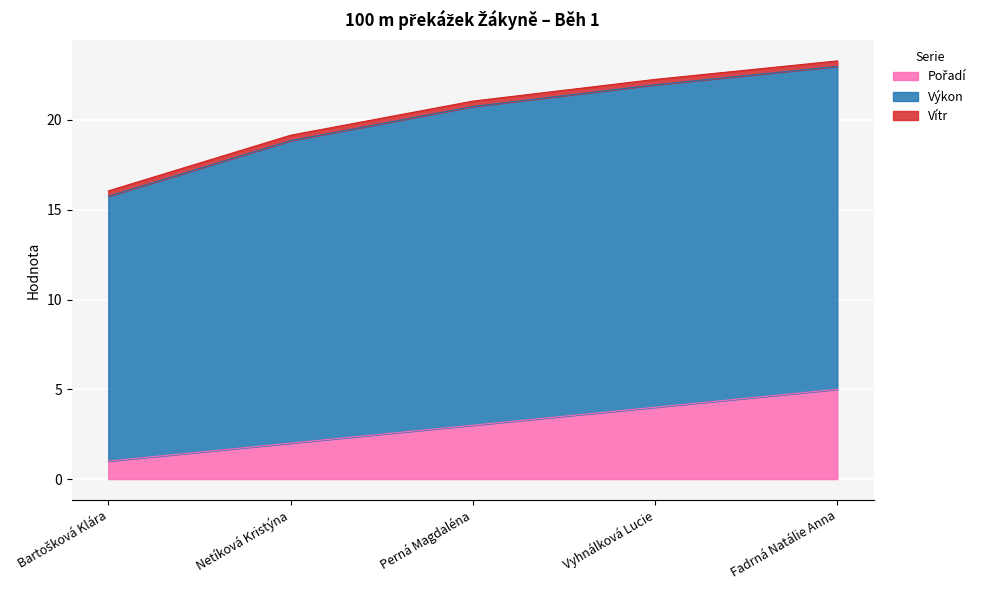

What is the value of the Výkon point at the 1st from the left?

14.8